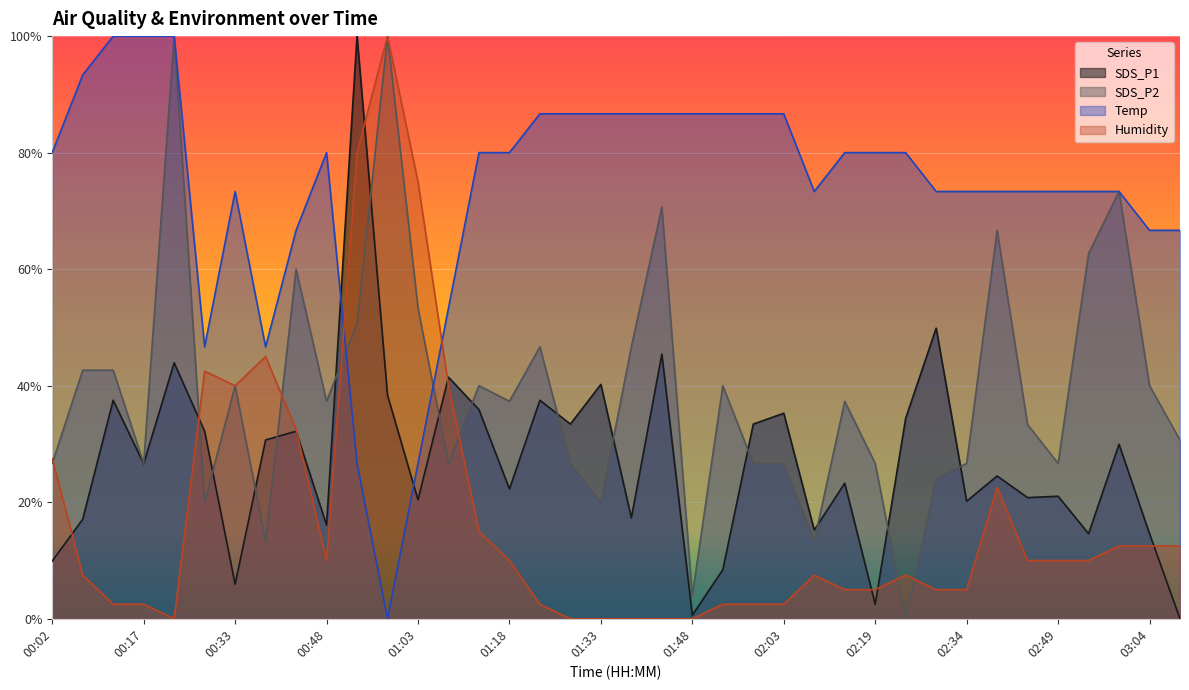

How many data points does each series have?

38